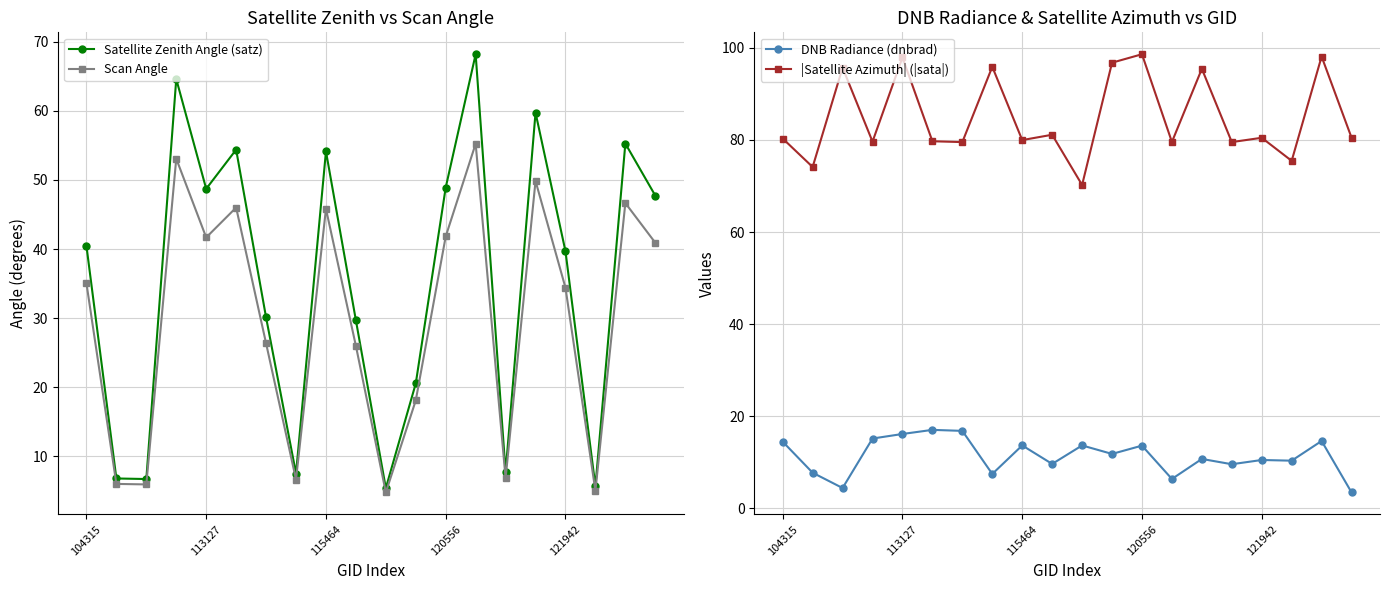

Reading left to right, what are all the values shown in this chart?

Satellite Zenith Angle (satz): 40.5	6.8	6.7	64.6	48.7	54.4	30.1	7.5	54.1	29.7	5.4	20.6	48.9	68.2	7.8	59.7	39.7	5.7	55.3	47.7
Scan Angle: 35.1	6.0	6.0	53.1	41.7	46.0	26.4	6.7	45.8	26.0	4.8	18.1	41.8	55.2	6.9	49.9	34.4	5.0	46.7	40.9
DNB Radiance (dnbrad): 14.5	7.7	4.4	15.2	16.2	17.1	16.8	7.5	13.7	9.7	13.7	11.8	13.6	6.4	10.7	9.6	10.5	10.4	14.6	3.5
|Satellite Azimuth| (|sata|): 80.3	74.1	95.7	79.6	97.9	79.7	79.5	95.9	80.0	81.1	70.2	96.8	98.6	79.5	95.4	79.5	80.5	75.5	98.1	80.5